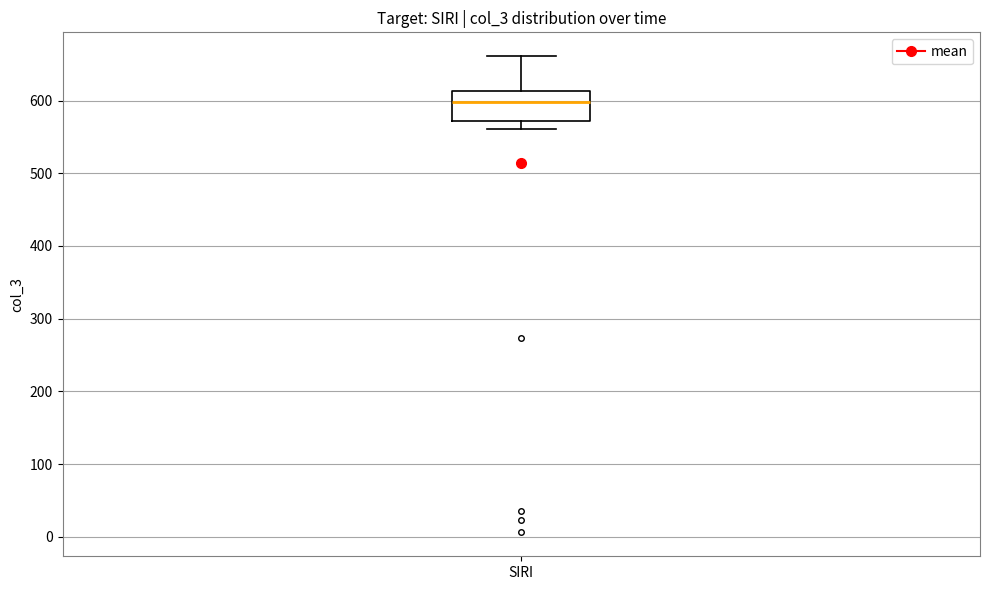

Where does the lower whisker of the box for SIRI end on the y-axis? The values are not printed on the chart, so give them approximately, as read against the axis.

560